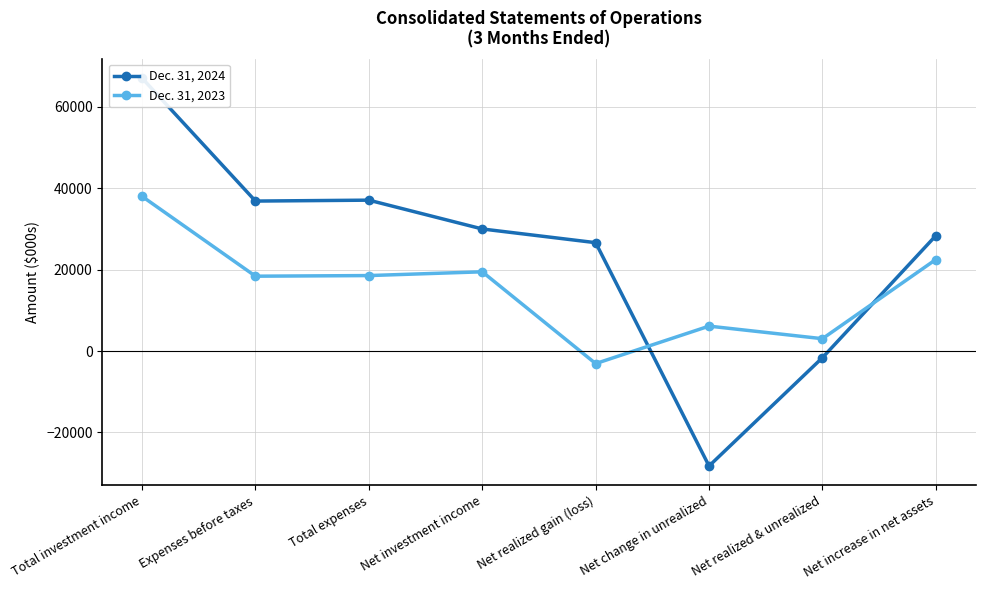

What is the difference between the maximum and minimum values in the Dec. 31, 2024 series?

95248